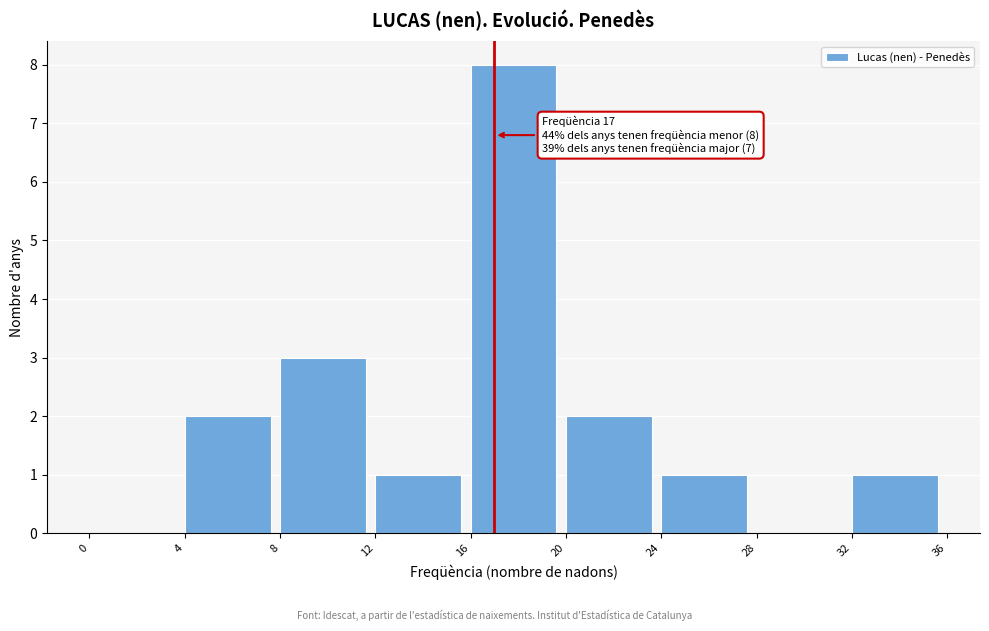

Over which range of the x-axis is the bar tallest?

16 to 20